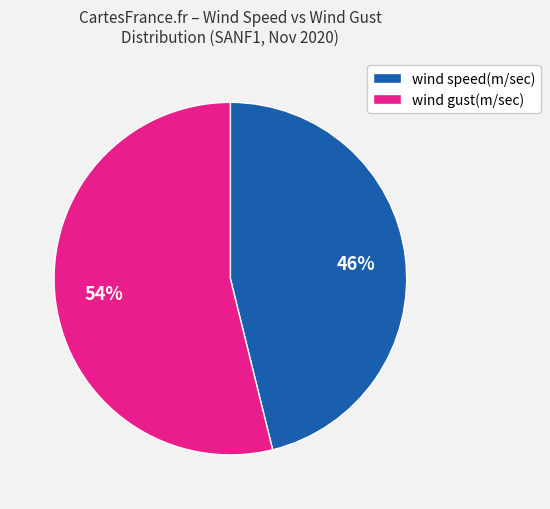

Do wind speed(m/sec) and wind gust(m/sec) together represent more than half of the pie?

Yes